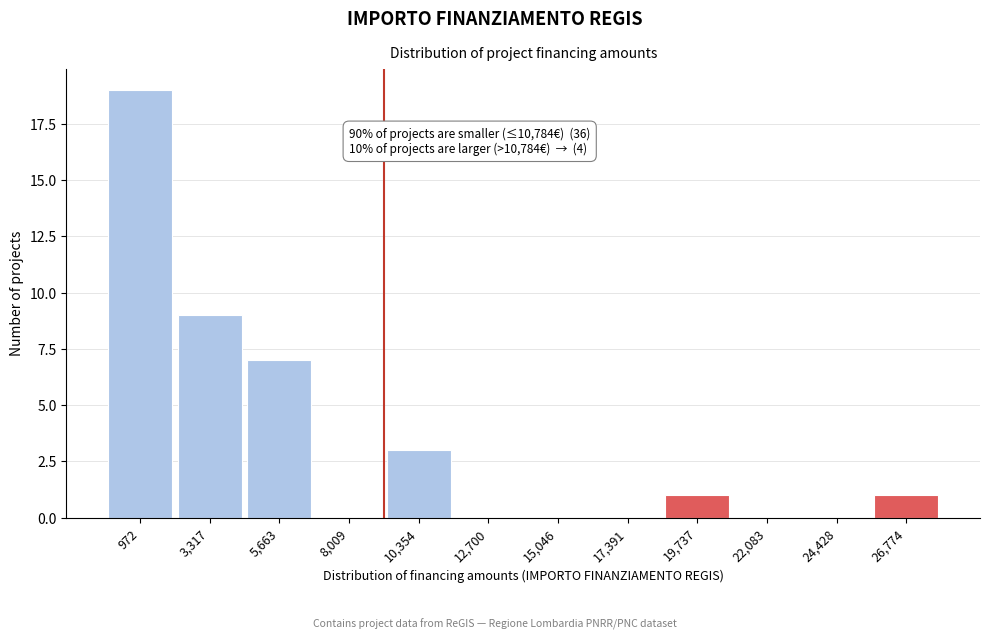

Reading left to right, transcribe all the data shown in this chart.

972=19	3,317=9	5,663=7	8,009=0	10,354=3	12,700=0	15,046=0	17,391=0	19,737=1	22,083=0	24,428=0	26,774=1